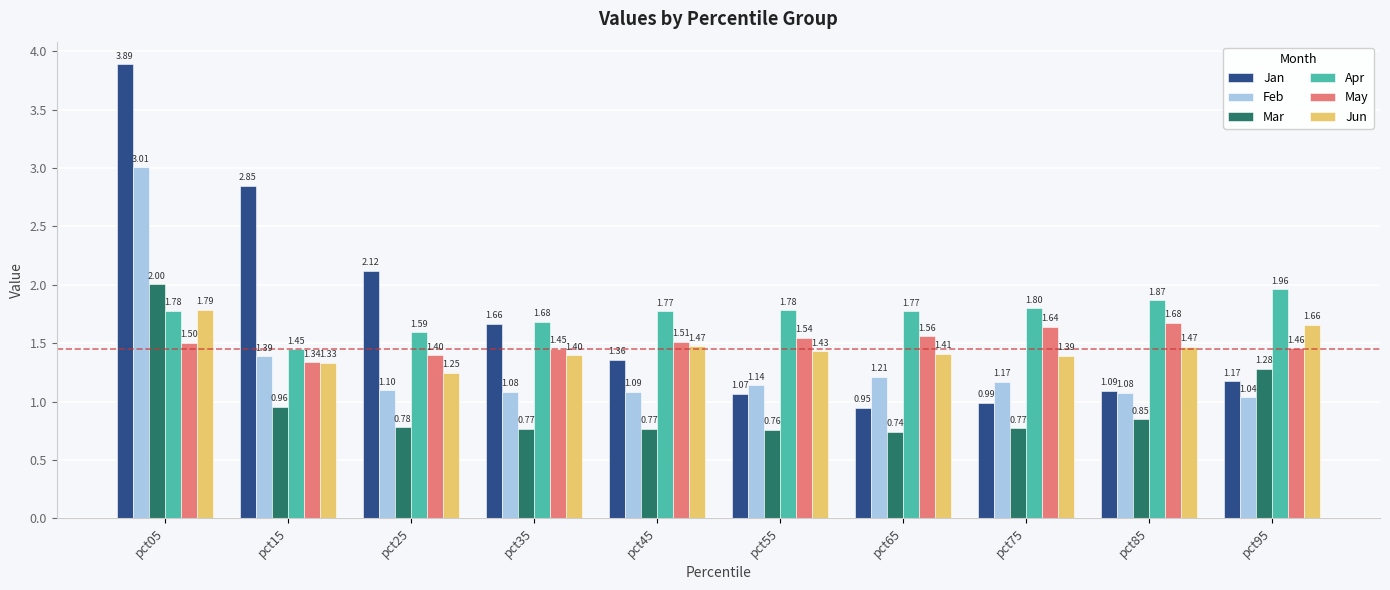

What are all the series names shown in the legend?

Jan, Feb, Mar, Apr, May, Jun